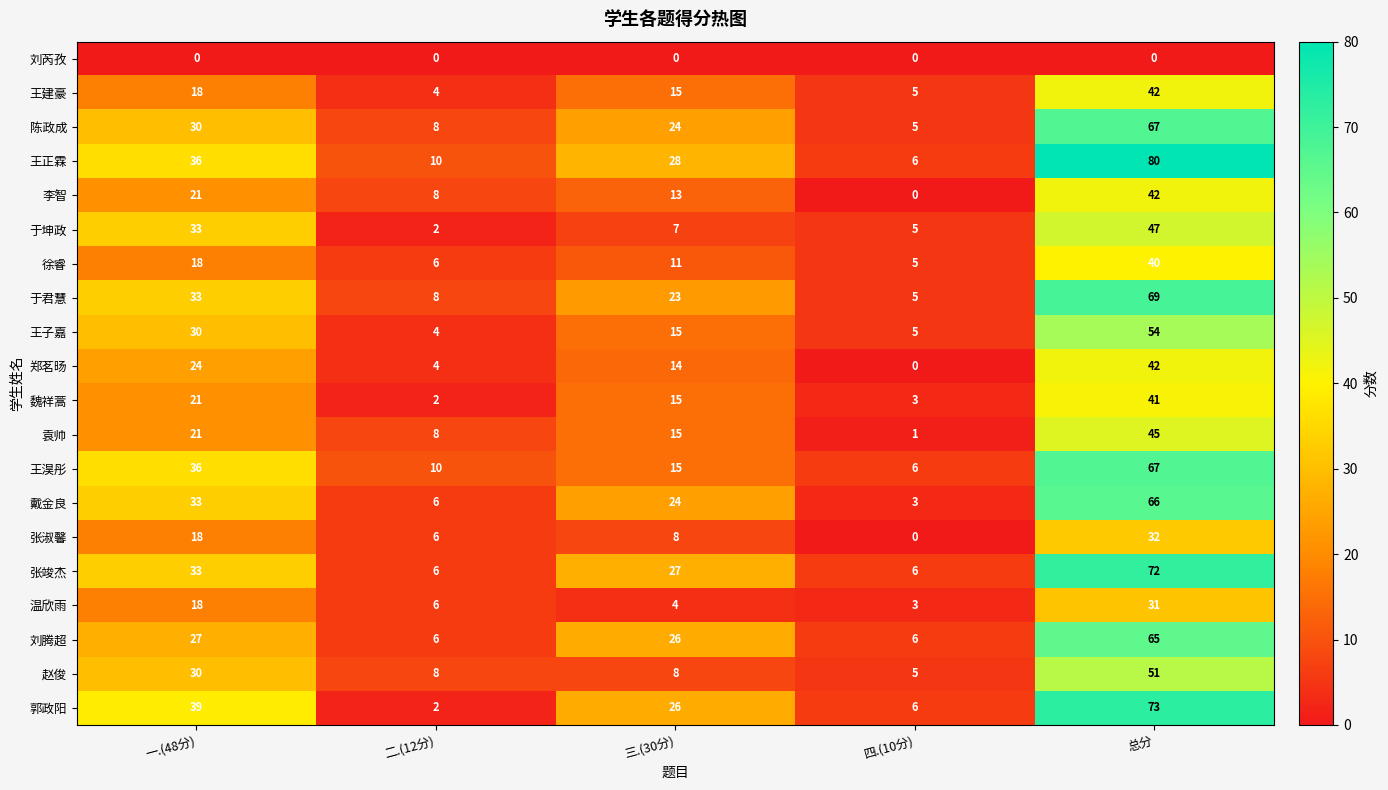

What is the greatest value displayed?

80